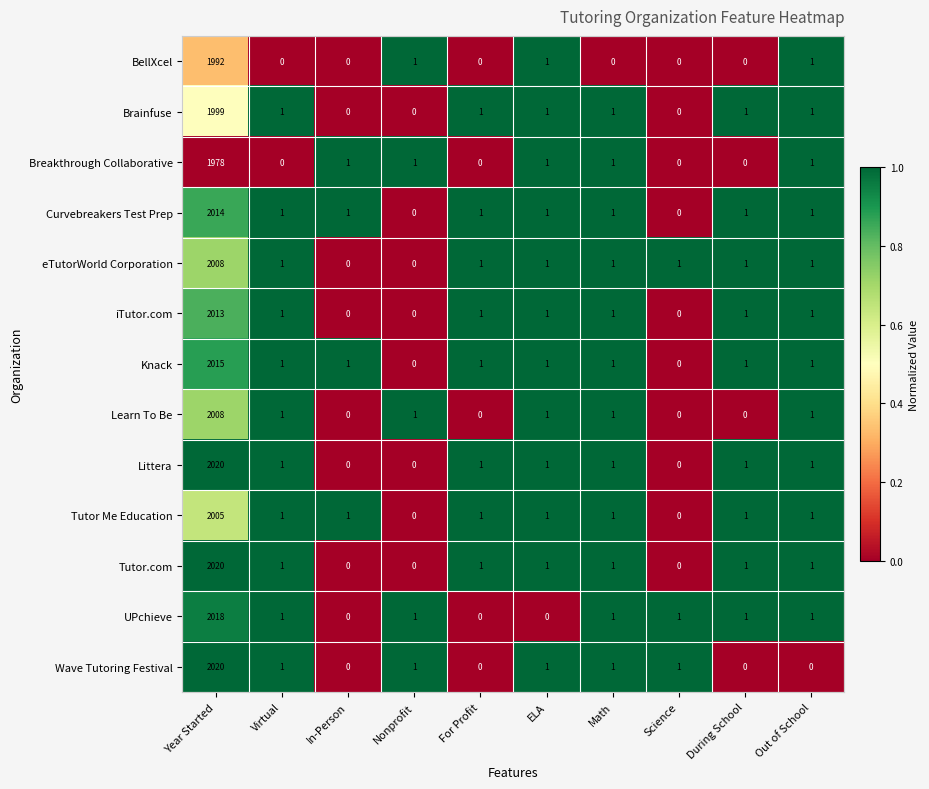

How many positive values does the Littera series have?

7